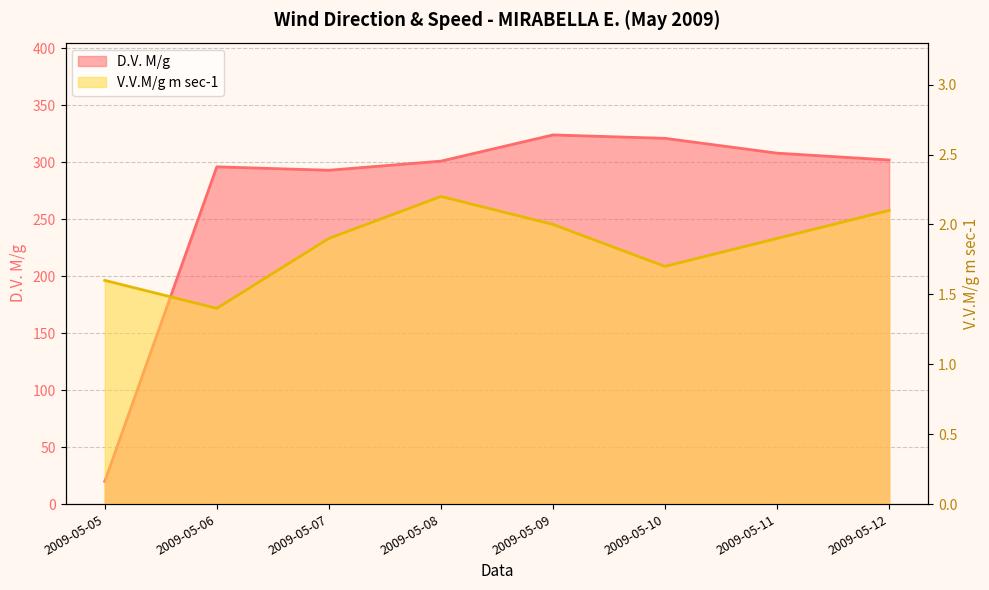

True or false: V.V.M/g m sec-1 and D.V. M/g intersect in this chart.

False